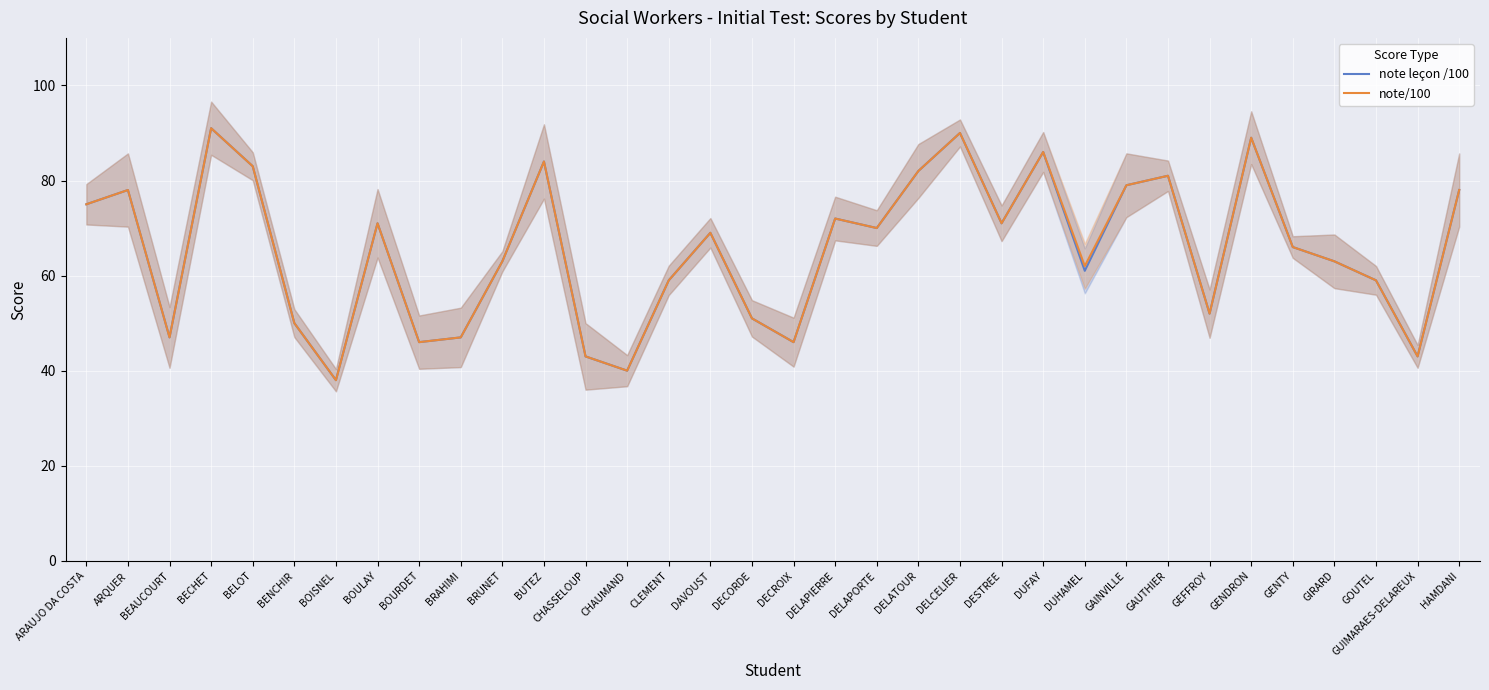

Which series has the largest range (max minus min)?

note leçon /100